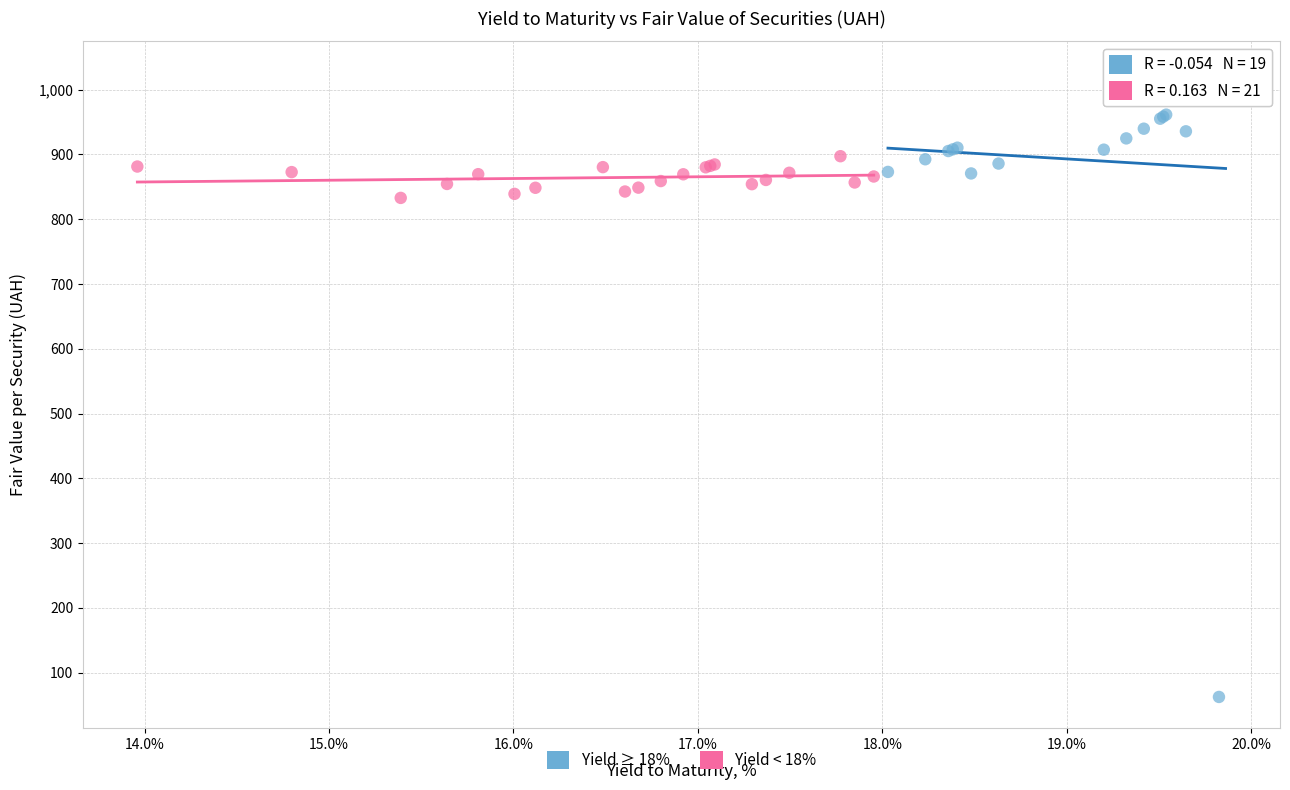

Which series reaches the minimum Y coordinate?

Yield ≥ 18%